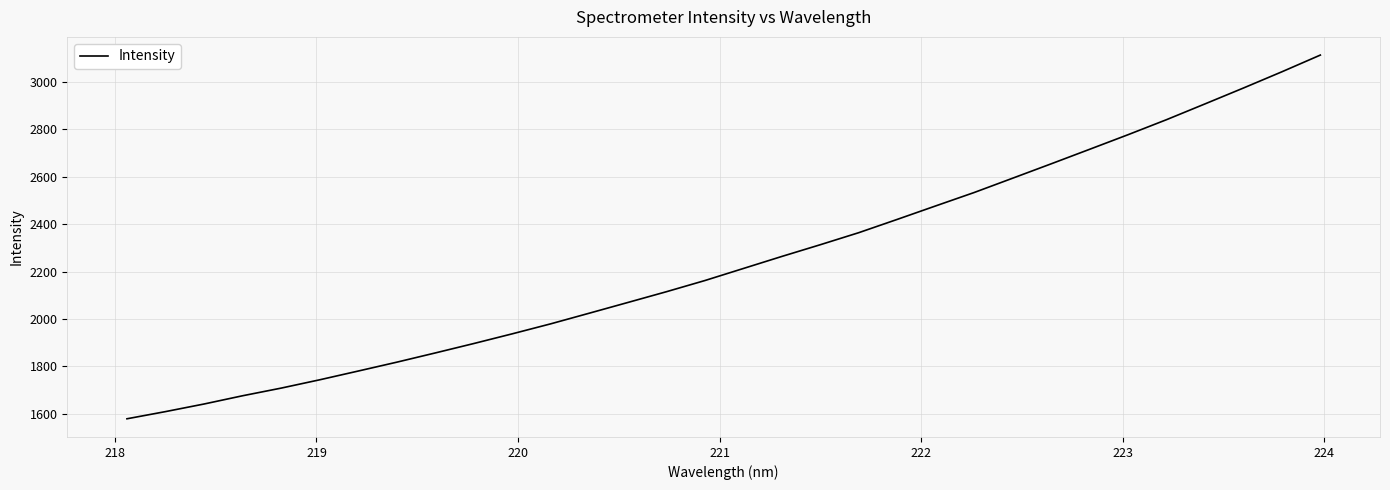

What is the difference between the maximum and minimum values?

1532.8